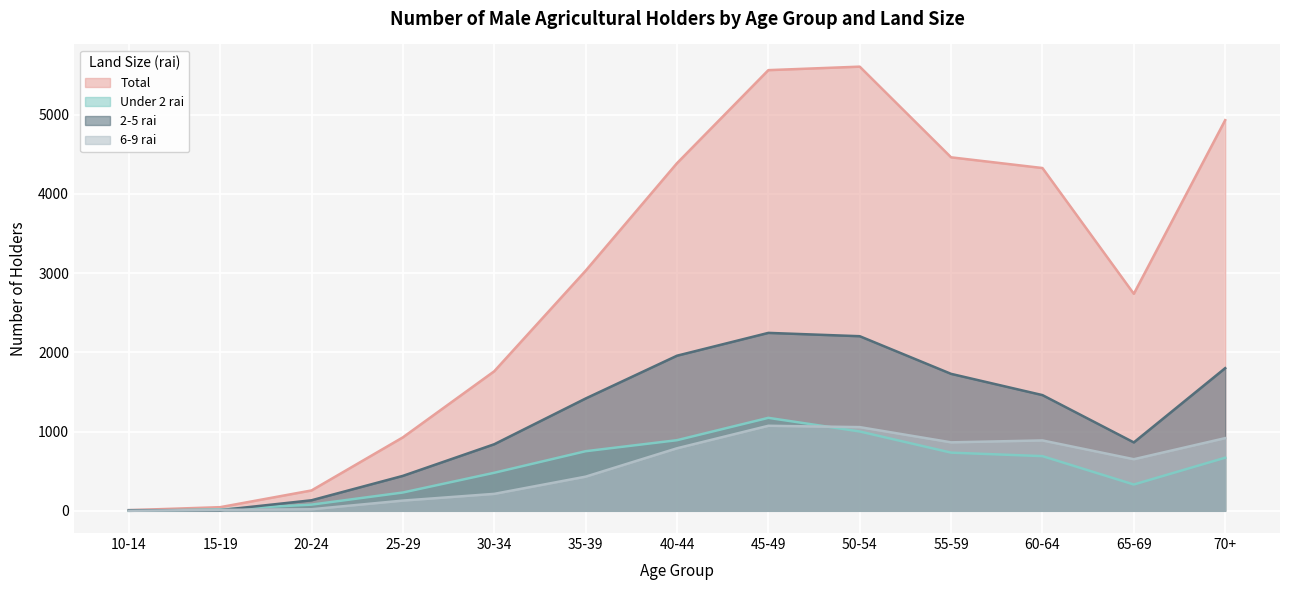

Reading left to right, what are all the values shown in this chart?

Total: 10-14=8	15-19=46	20-24=257	25-29=927	30-34=1761	35-39=3029	40-44=4386	45-49=5560	50-54=5604	55-59=4460	60-64=4325	65-69=2738	70+=4929
Under 2 rai: 10-14=0	15-19=18	20-24=78	25-29=231	30-34=480	35-39=752	40-44=891	45-49=1173	50-54=1001	55-59=734	60-64=690	65-69=332	70+=670
2-5 rai: 10-14=8	15-19=8	20-24=133	25-29=441	30-34=840	35-39=1417	40-44=1957	45-49=2245	50-54=2203	55-59=1728	60-64=1460	65-69=863	70+=1800
6-9 rai: 10-14=0	15-19=12	20-24=20	25-29=129	30-34=214	35-39=431	40-44=789	45-49=1073	50-54=1056	55-59=864	60-64=888	65-69=651	70+=917